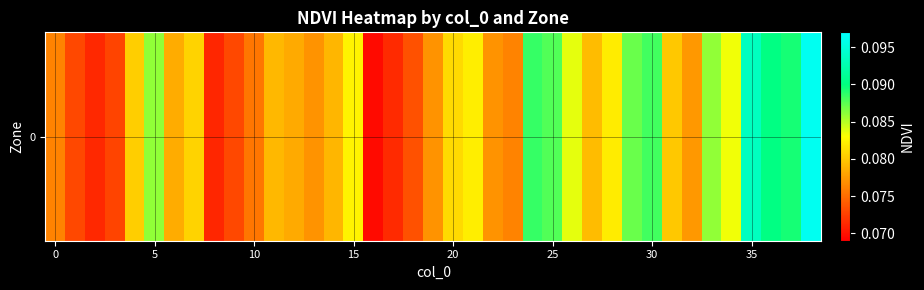

At which label is the value closest to 0?

16